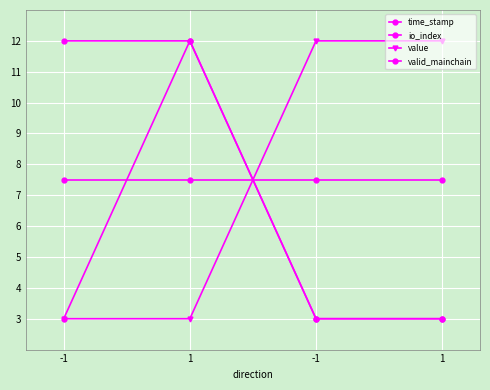

How many series are shown in this chart?

4